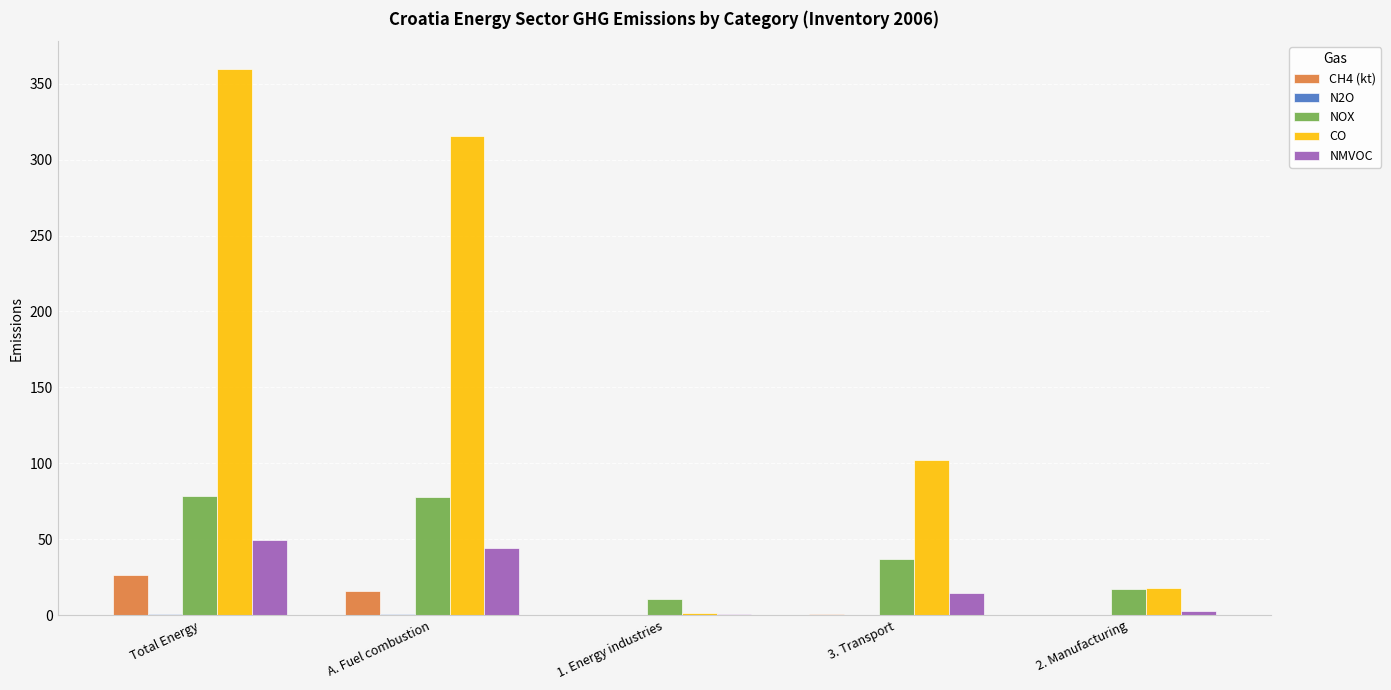

At which category is the sum across all series the highest?

Total Energy